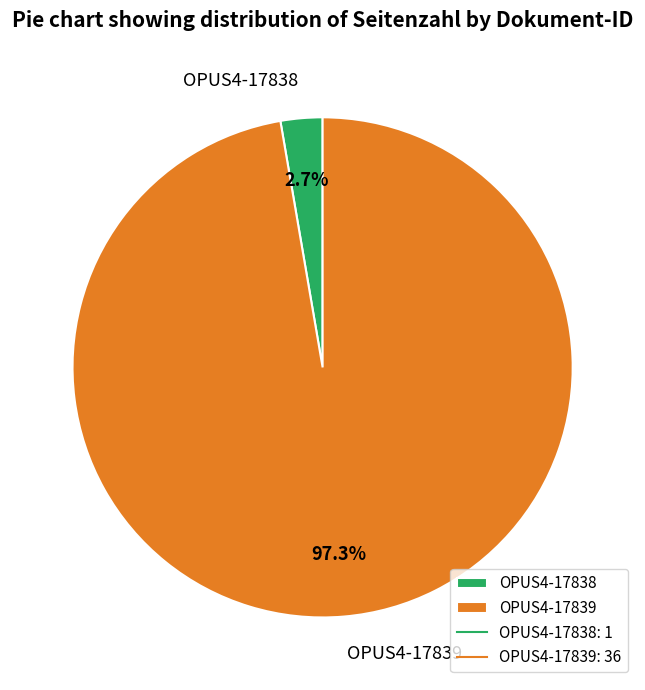

True or false: OPUS4-17838 accounts for 11% of the total.

False